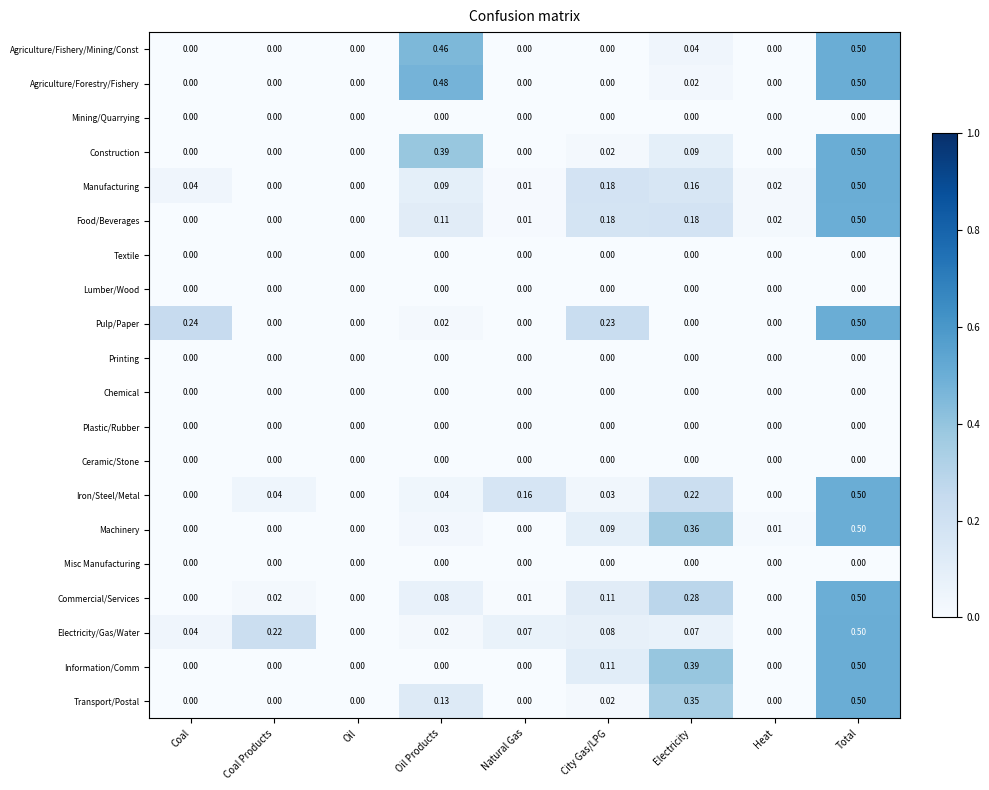

Which series changed the most between Coal Products and Oil?

Electricity/Gas/Water